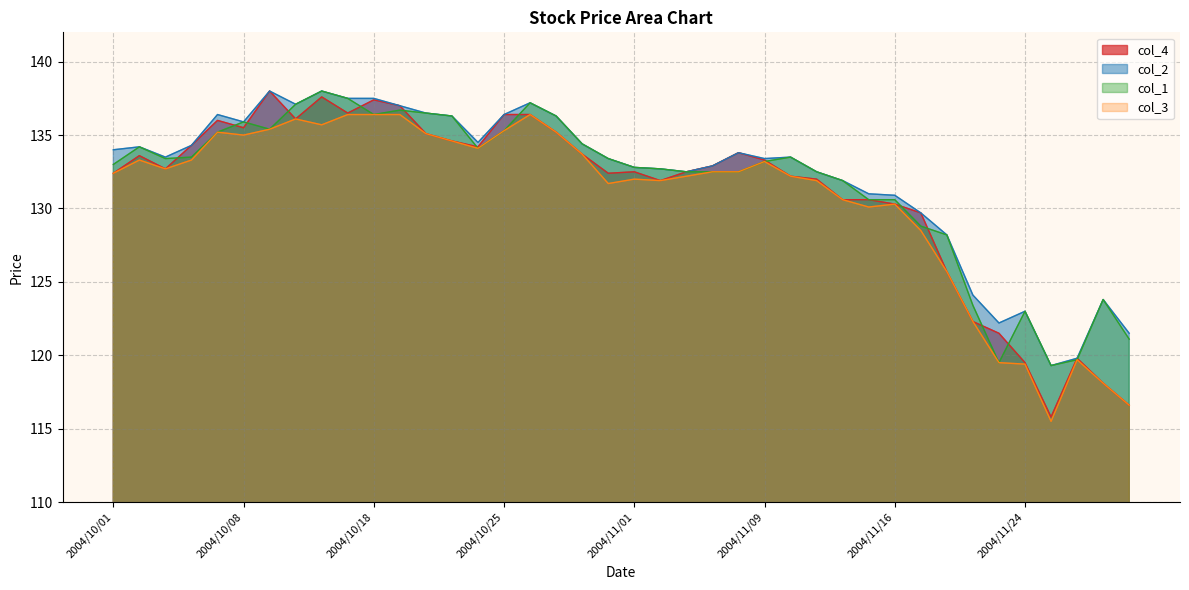

At which category does col_2 reach its first local peak?

2004/10/04